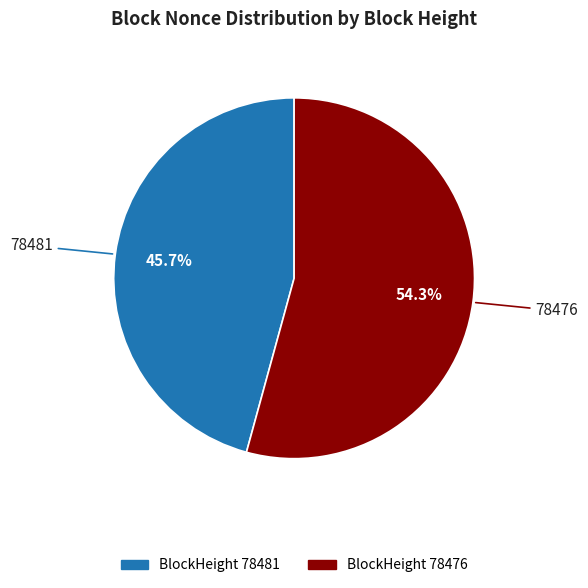

Is there a majority slice in this chart?

Yes